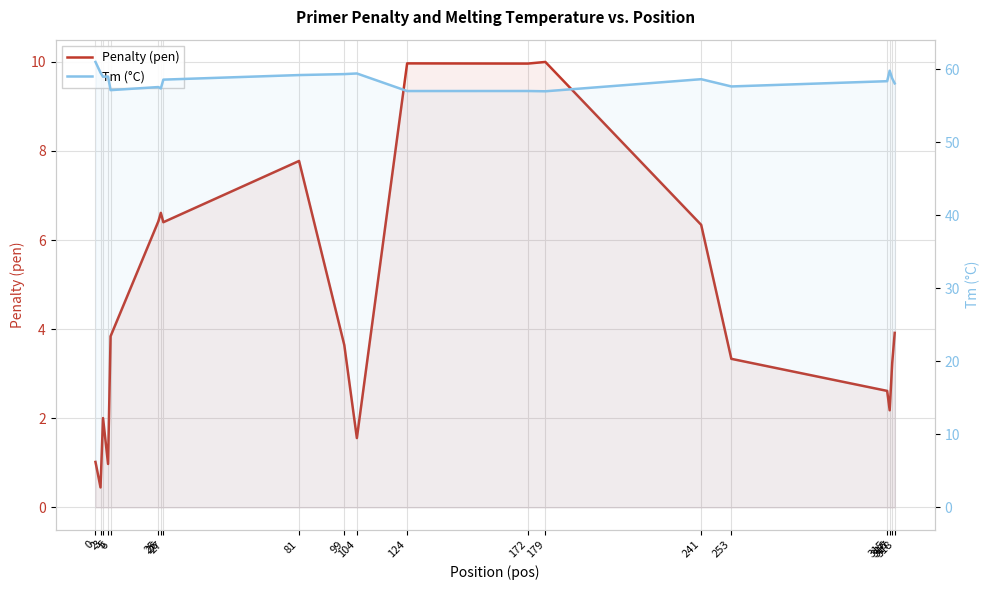

Rank the series at 315 from lowest to highest value.

Penalty (pen), Tm (°C)